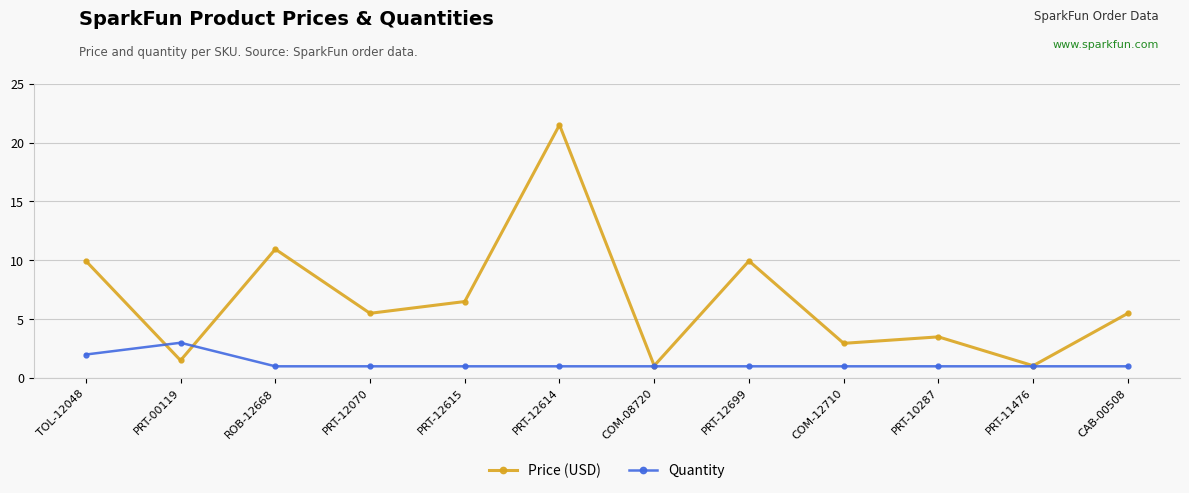

At which label is Quantity closest to 2?

TOL-12048